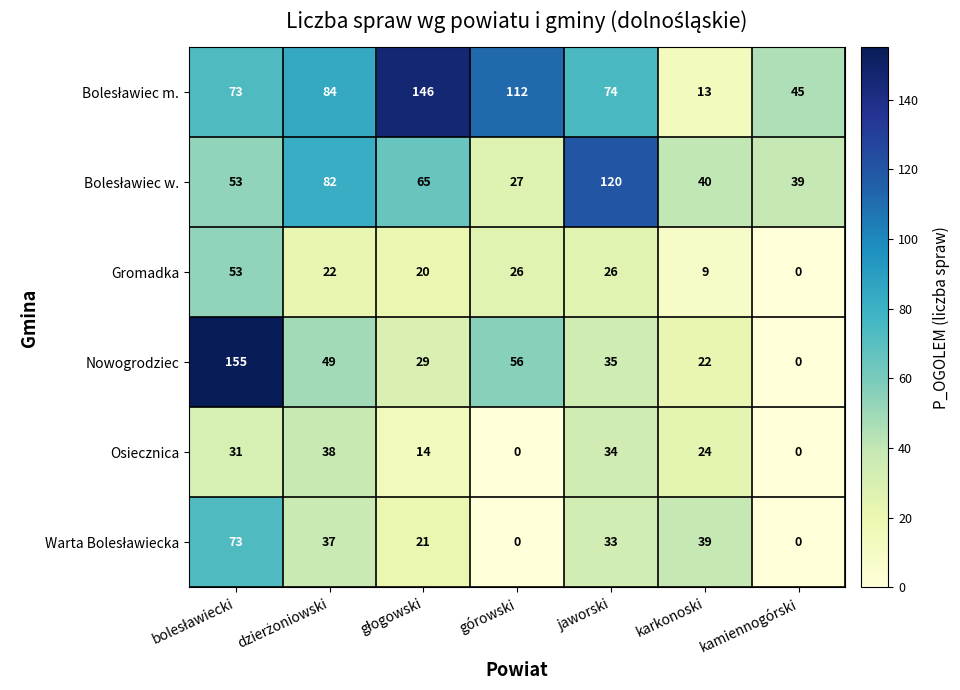

What is the total value across all series at karkonoski?

147